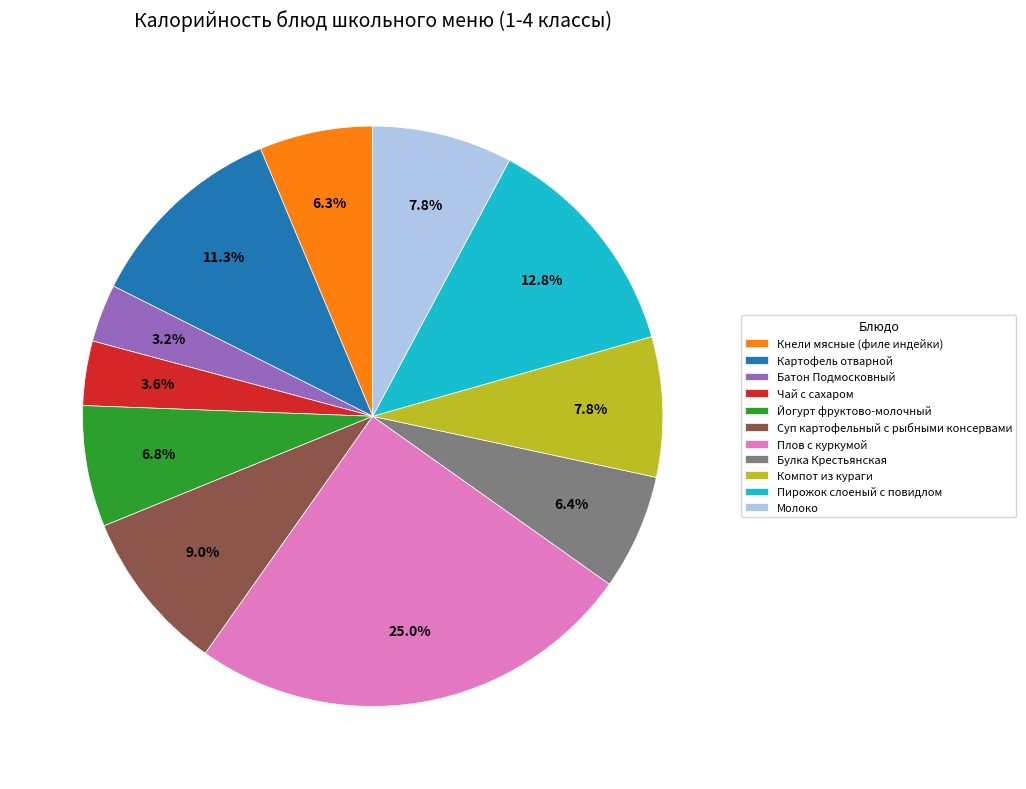

Is it true that Батон Подмосковный is 3% of the pie?

True